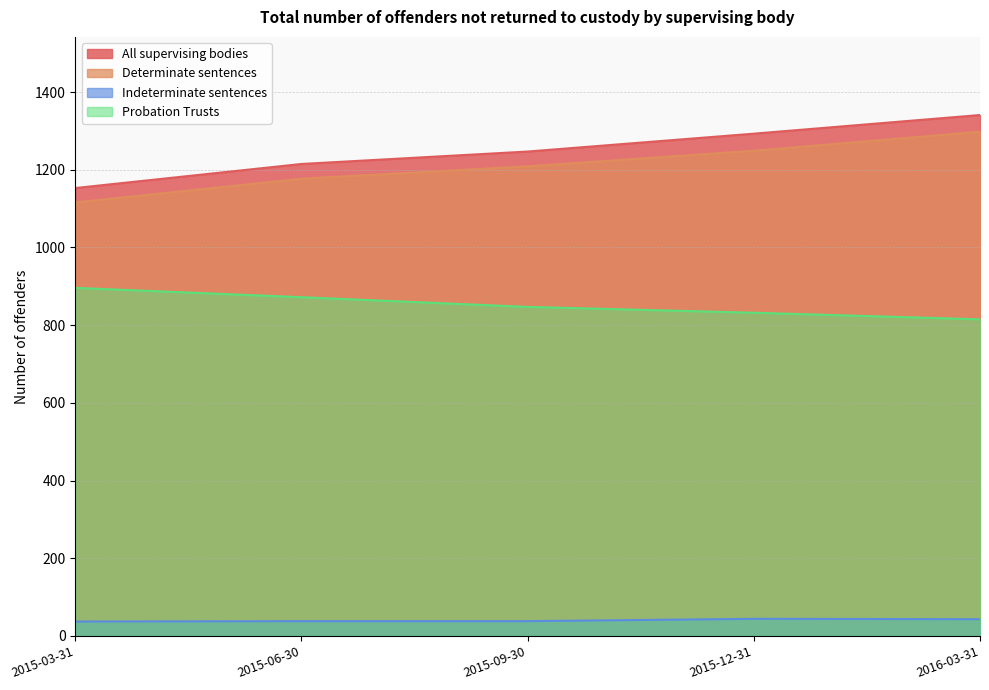

Reading left to right, extract all data points from this chart.

All supervising bodies: 1153	1215	1247	1293	1341
Determinate sentences: 1116	1177	1209	1249	1298
Indeterminate sentences: 37	38	38	44	43
Probation Trusts: 896	872	847	832	815